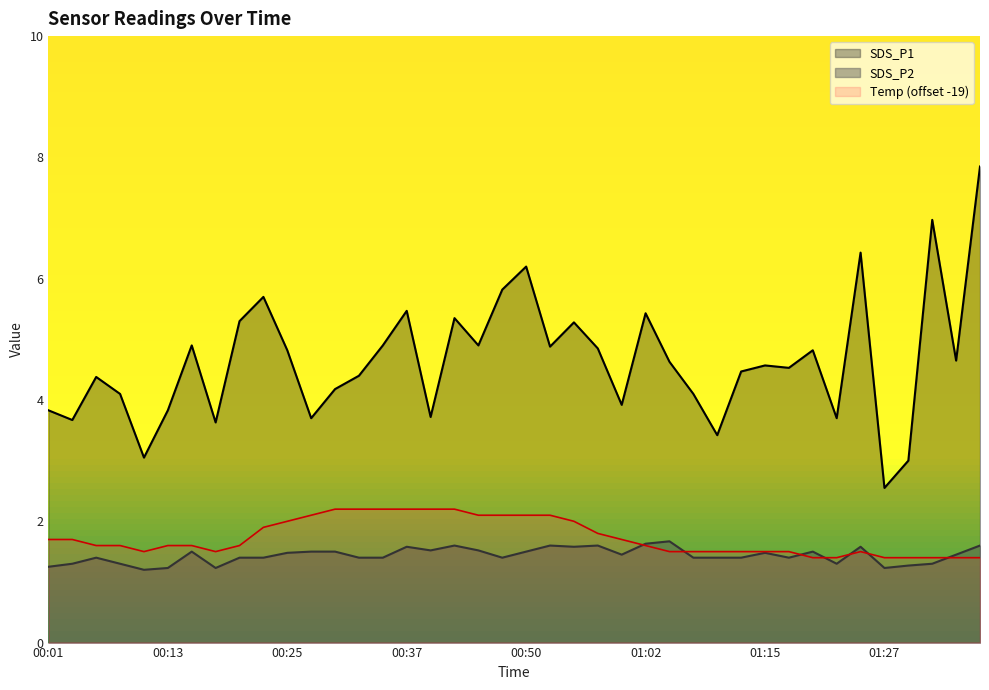

At which label does SDS_P1 first exceed 4?

00:06